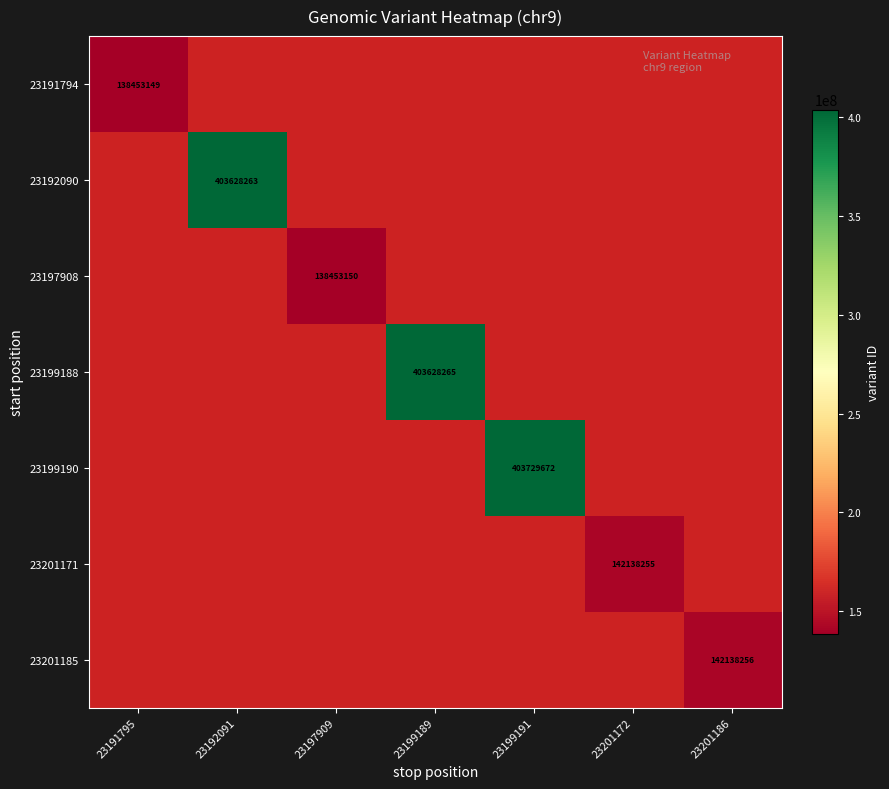

The value of 23201185 at 23201186 is 142138256. True or false?

True